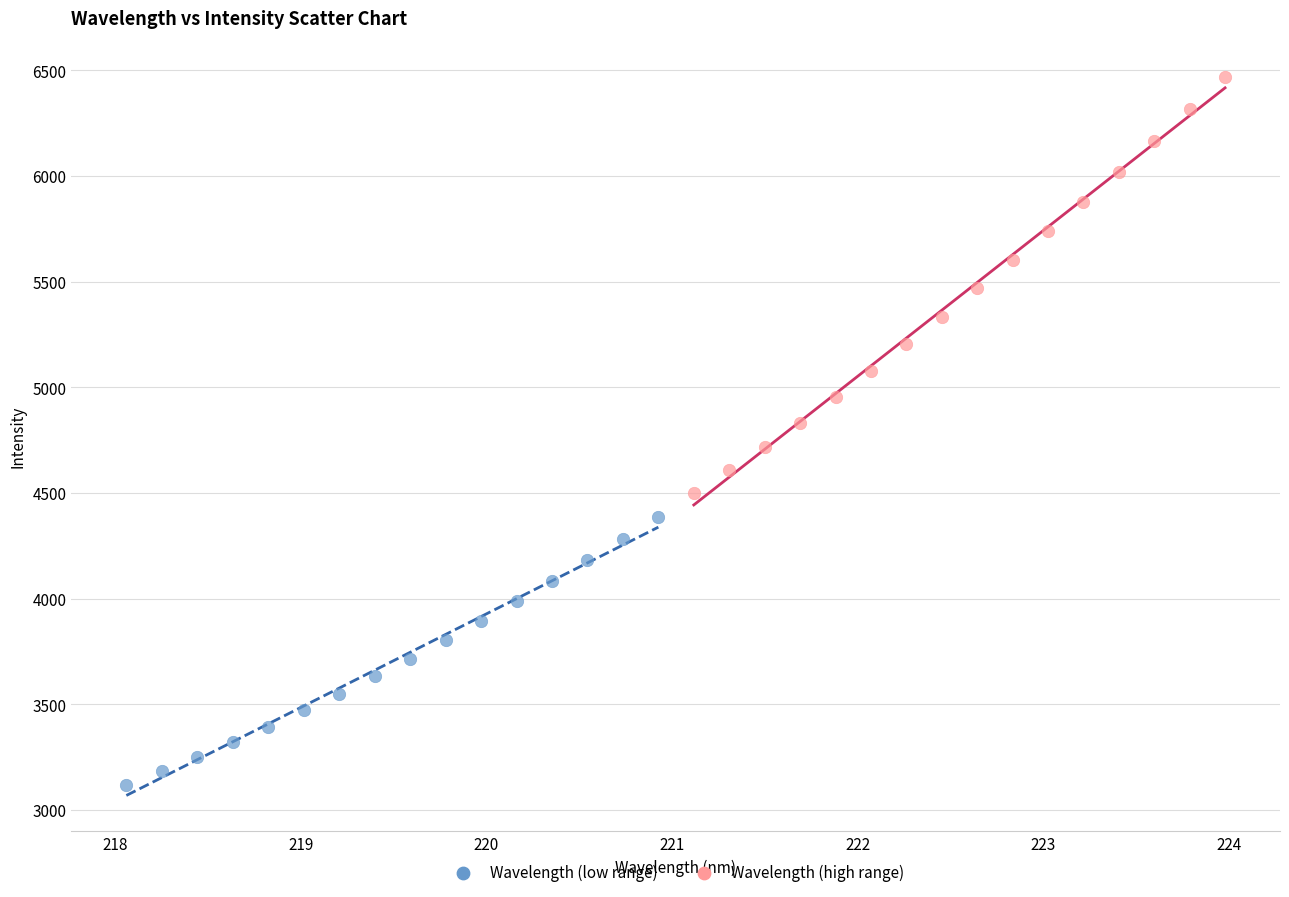

Which series reaches the minimum Y coordinate?

Wavelength (low range)